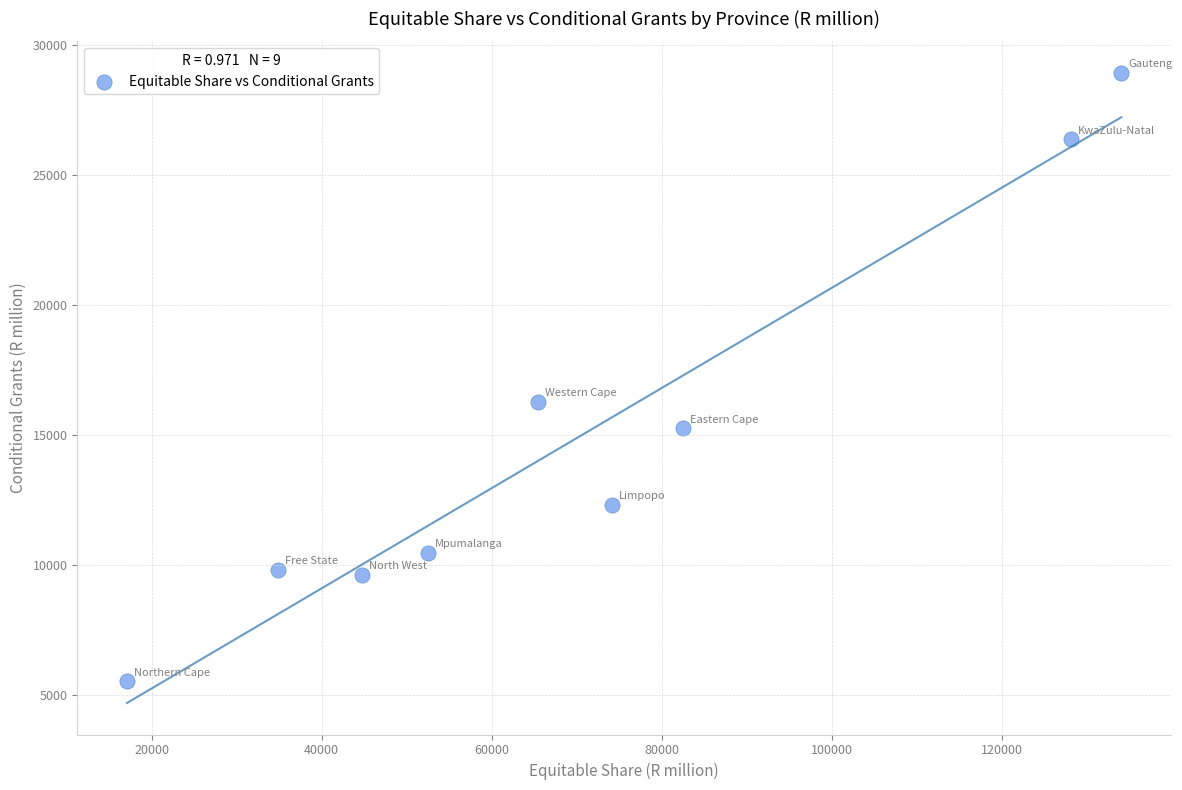

What Y value in the scatter plot is closest to 17217?

16267.7